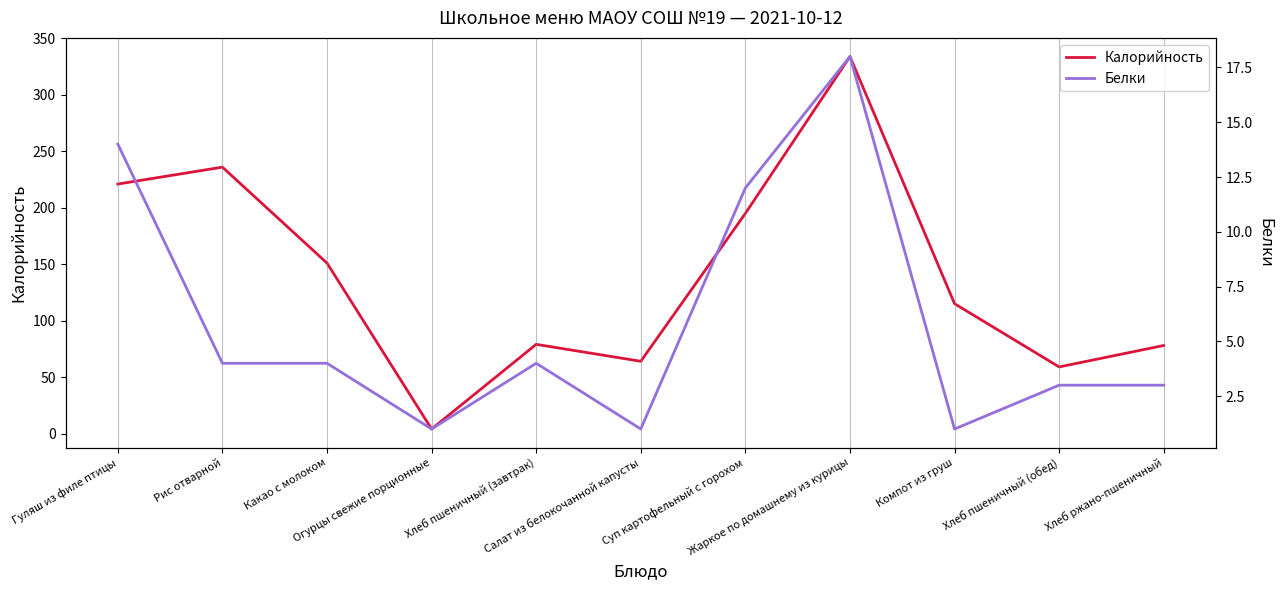

In Калорийность, how many points are higher than both neighbors (excluding endpoints)?

3